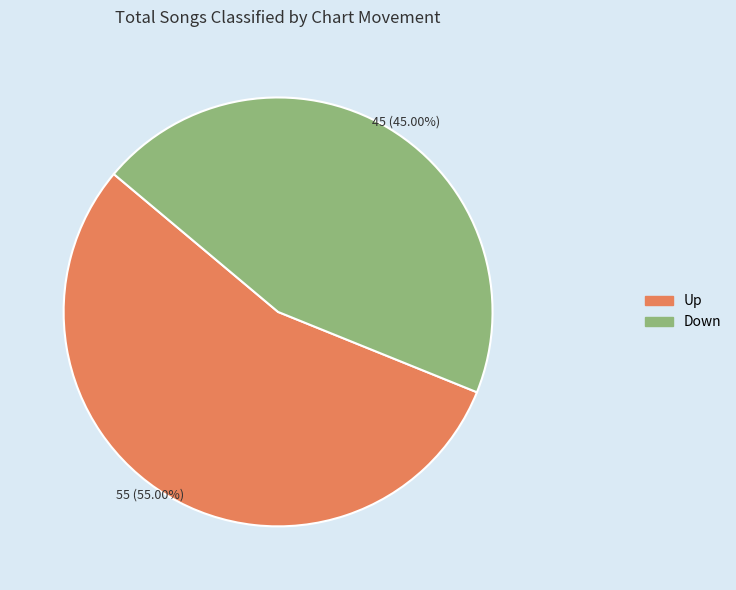

Is there a majority slice in this chart?

Yes